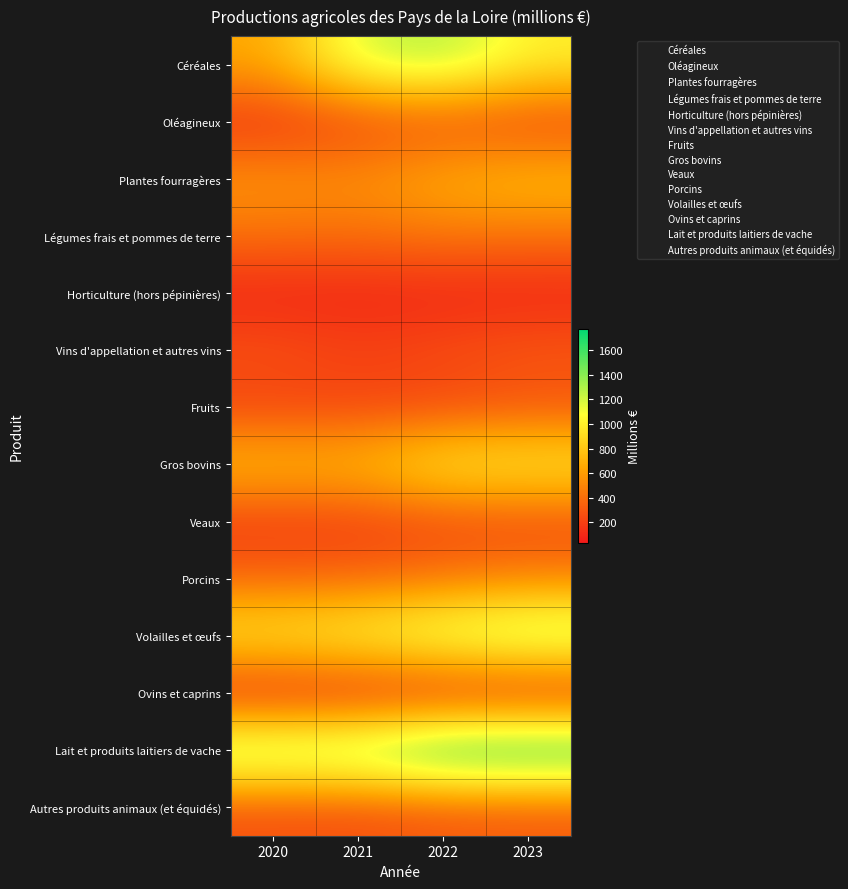

At how many categories does at least one series exceed 1730?

2